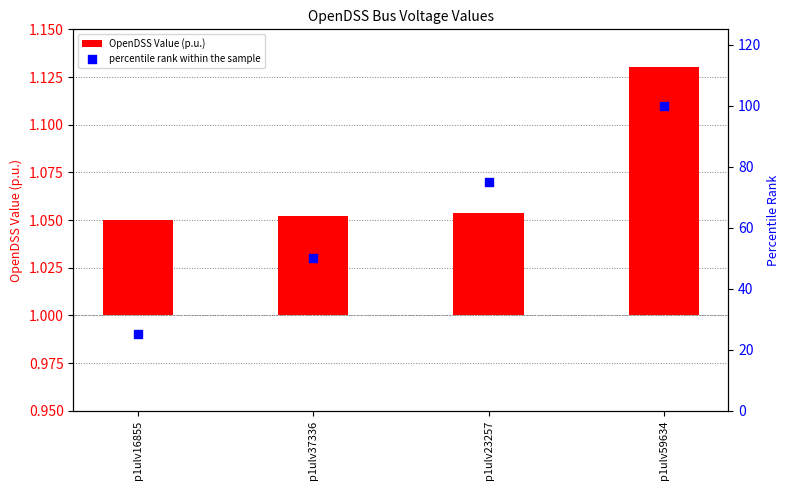

Which series contains the highest Y value?

percentile rank within the sample